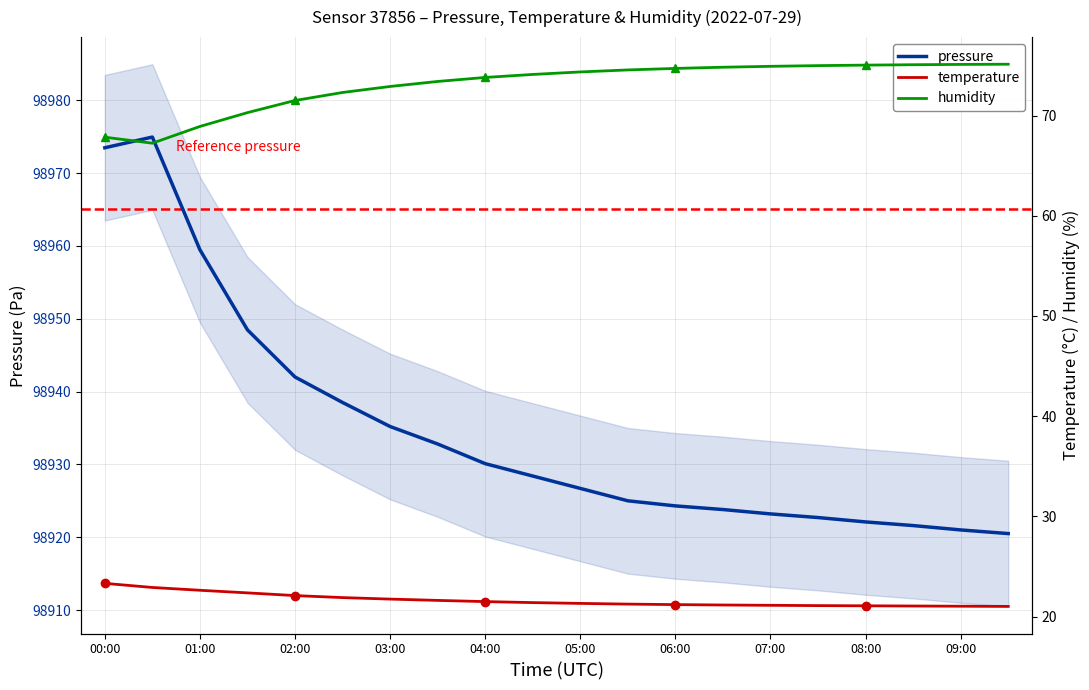

Which series has the largest range (max minus min)?

pressure